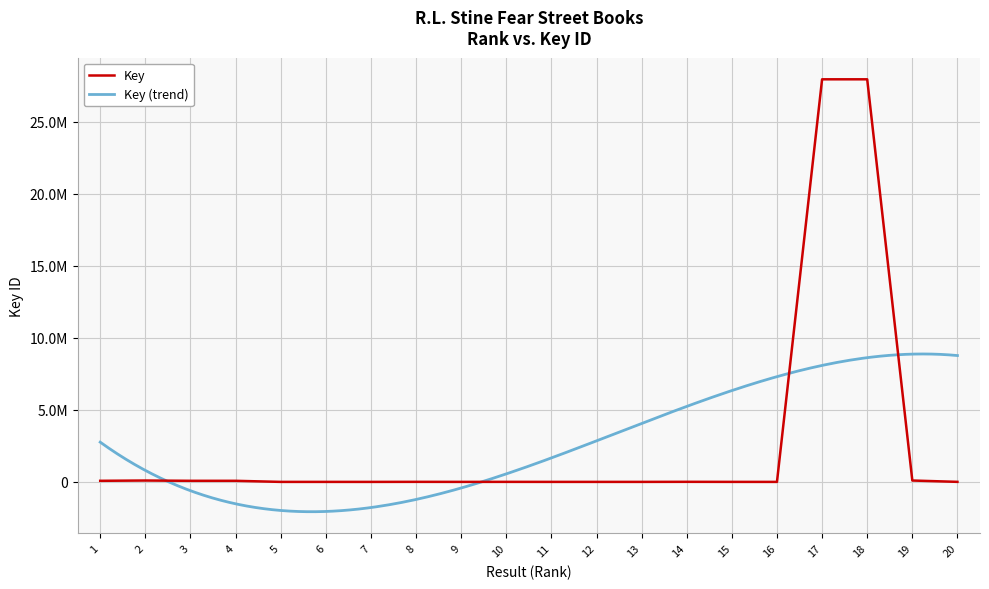

What is the minimum value shown in the chart?

1379